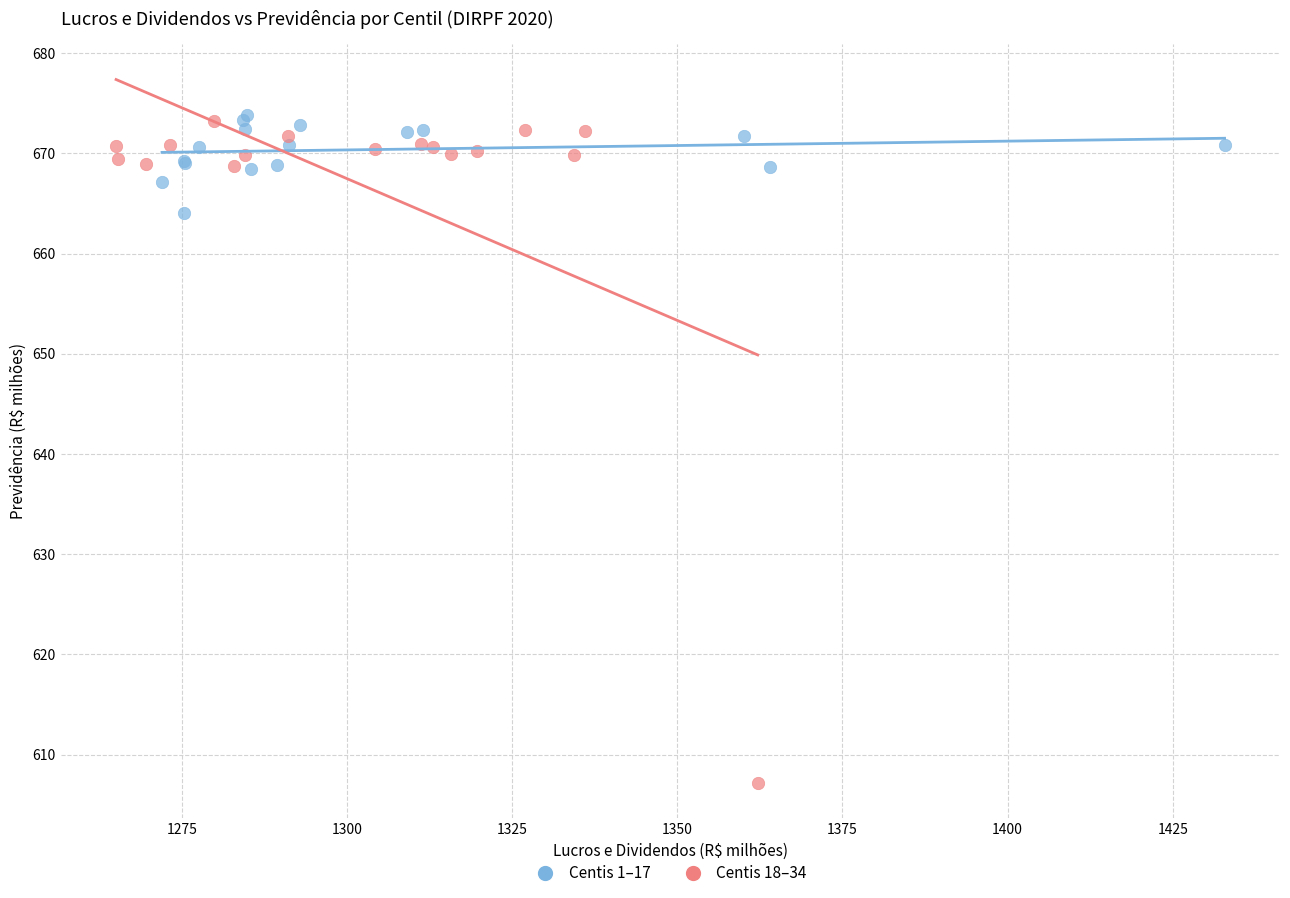

What are all the series names shown in the legend?

Centis 1–17, Centis 18–34